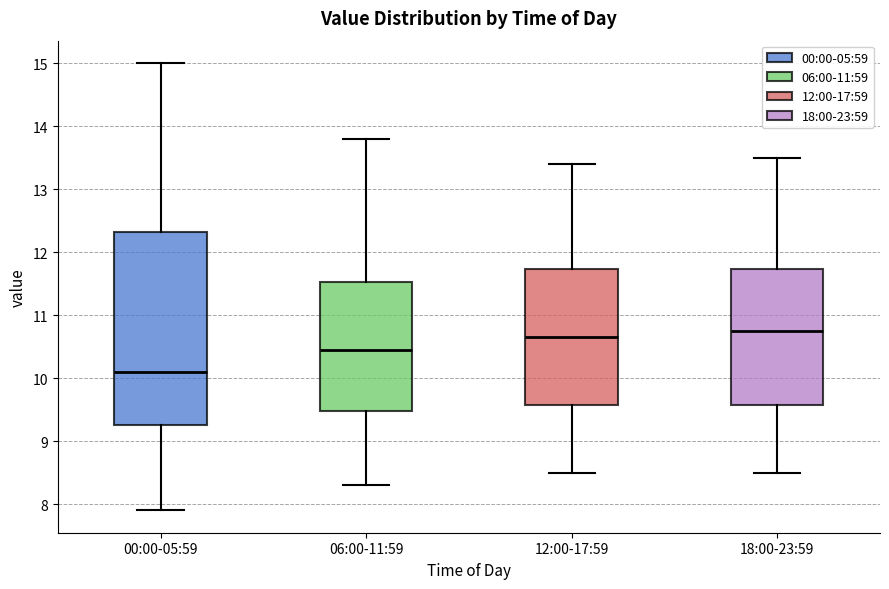

Which box's median line is the highest?

18:00-23:59